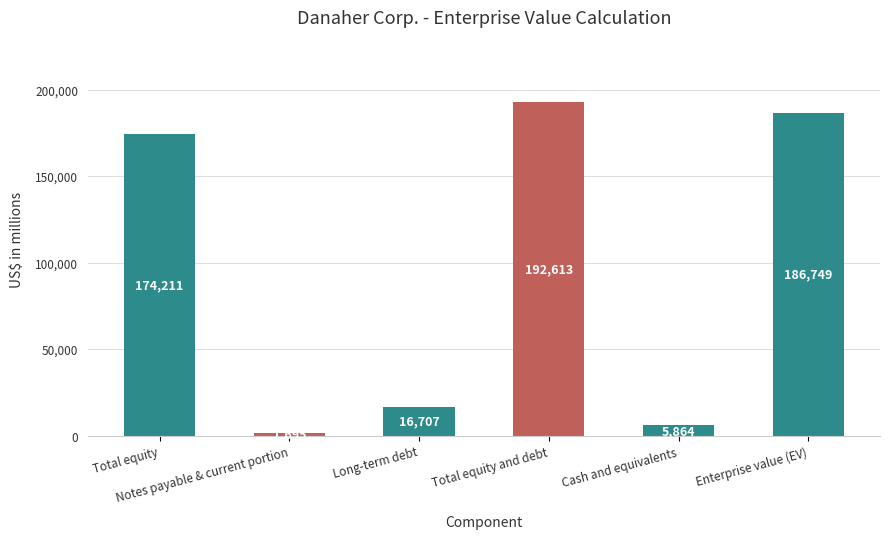

List the labels in order of value, largest first.

Total equity and debt, Enterprise value (EV), Total equity, Long-term debt, Cash and equivalents, Notes payable & current portion